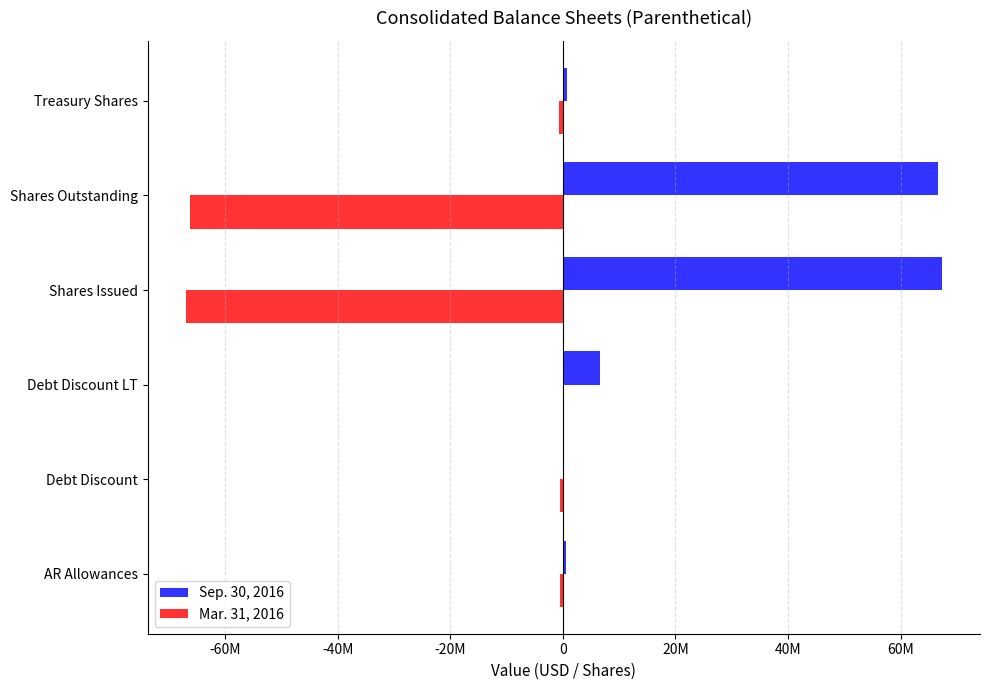

What are all the series names shown in the legend?

Sep. 30, 2016, Mar. 31, 2016